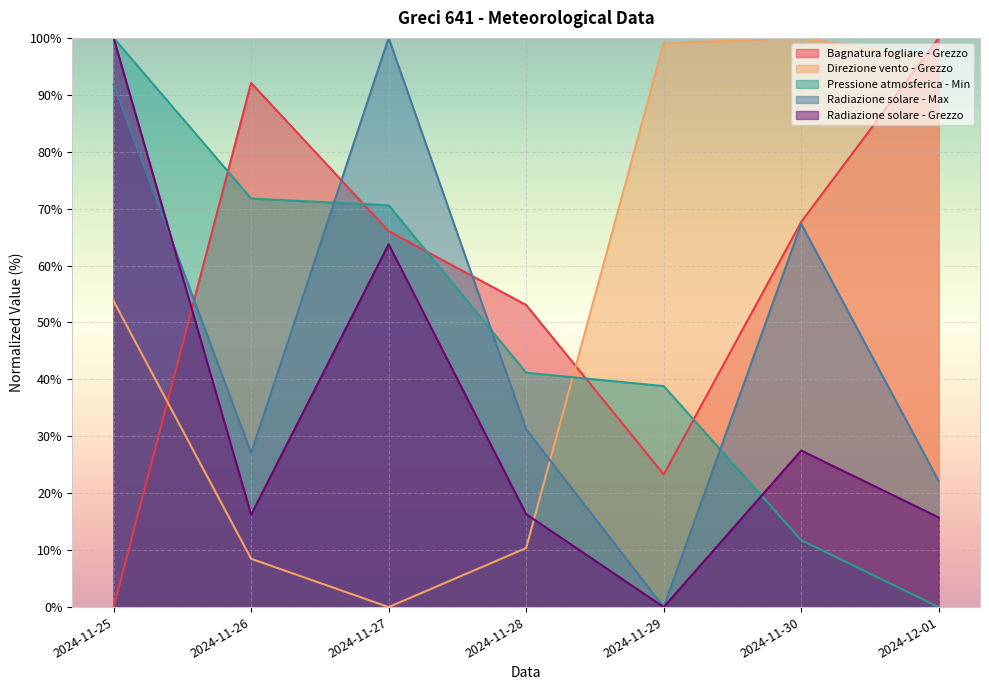

How many lines are shown in the chart?

5